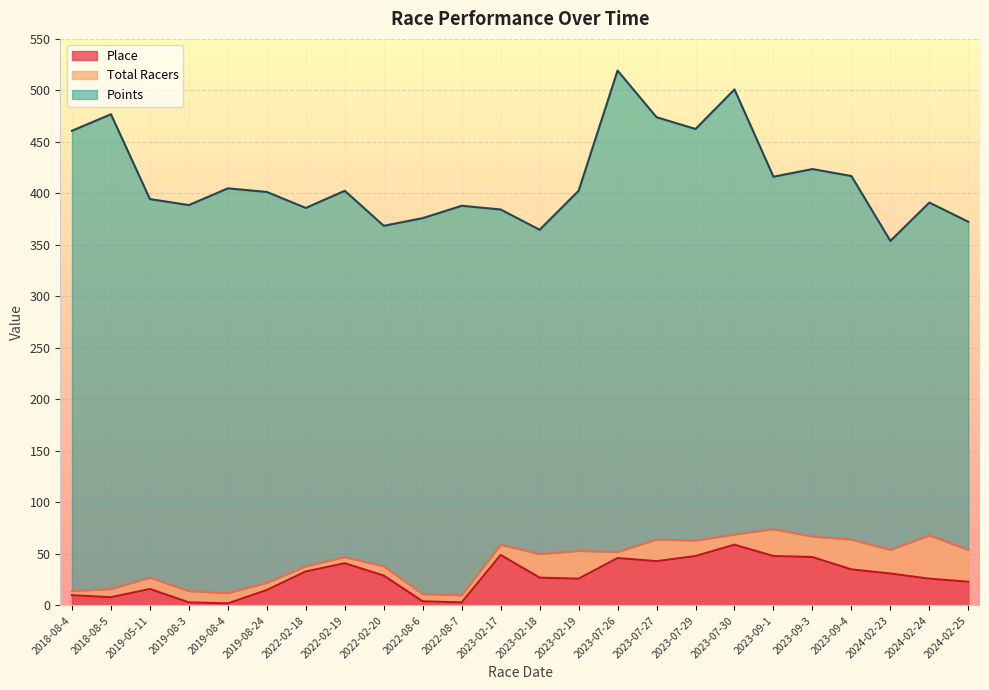

Is the value of Points at 2022-08-6 greater than the value of Place at 2019-05-11?

Yes